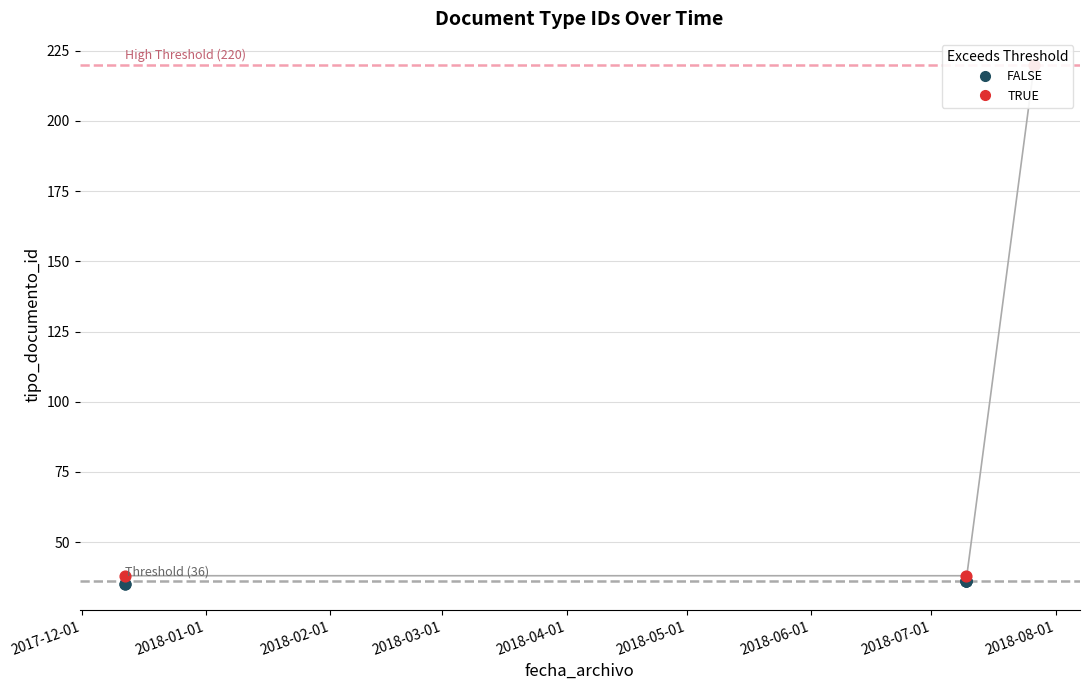

Between 2018-07-26 and 2018-07-09, which is larger?

2018-07-26